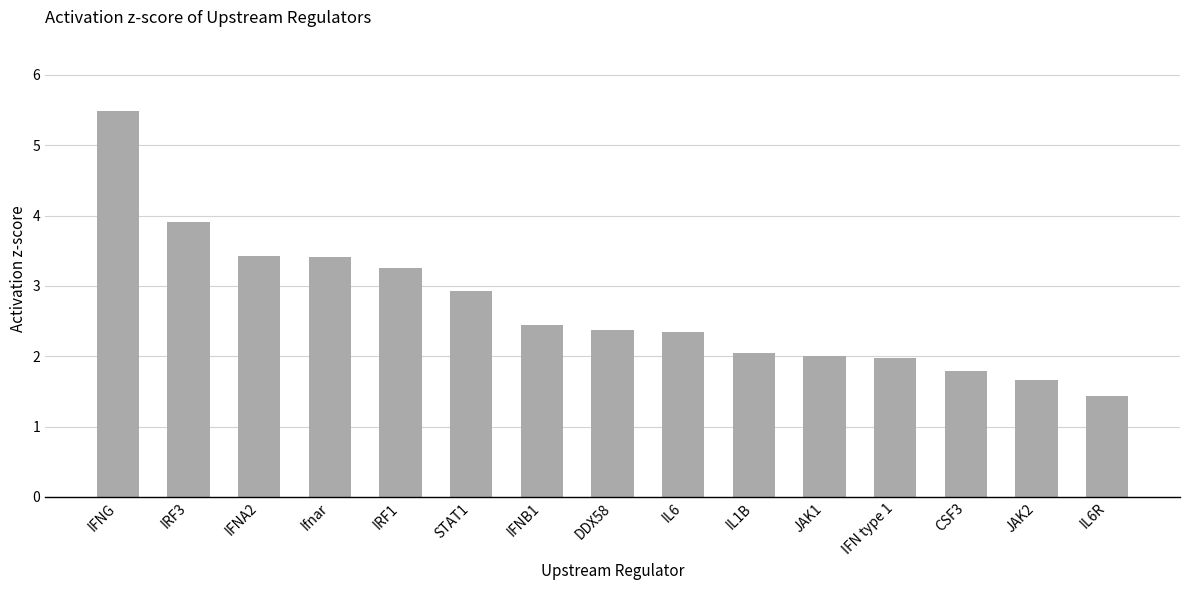

At which label is the value closest to 3?

STAT1